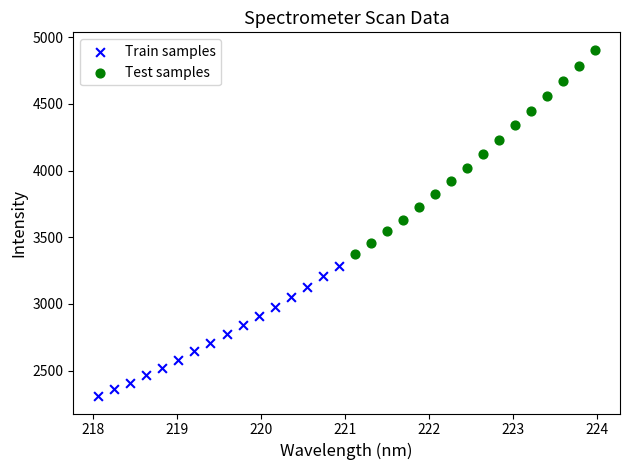

Which series has the widest spread of Y values?

Test samples